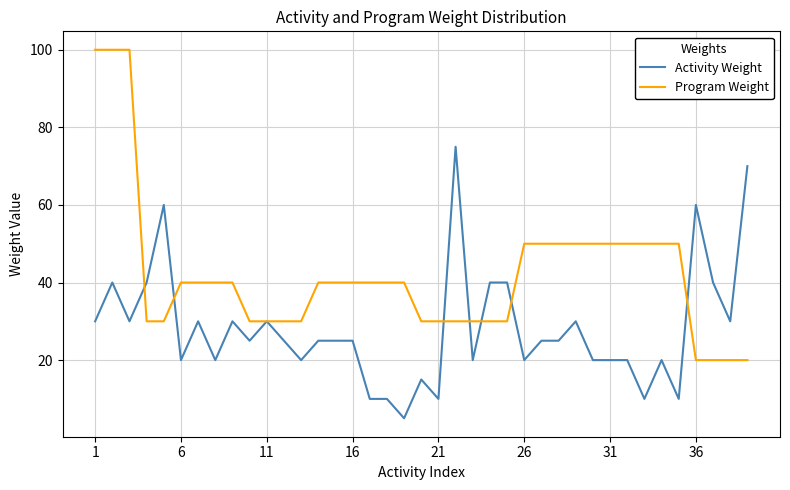

True or false: Program Weight and Activity Weight cross at least once.

True